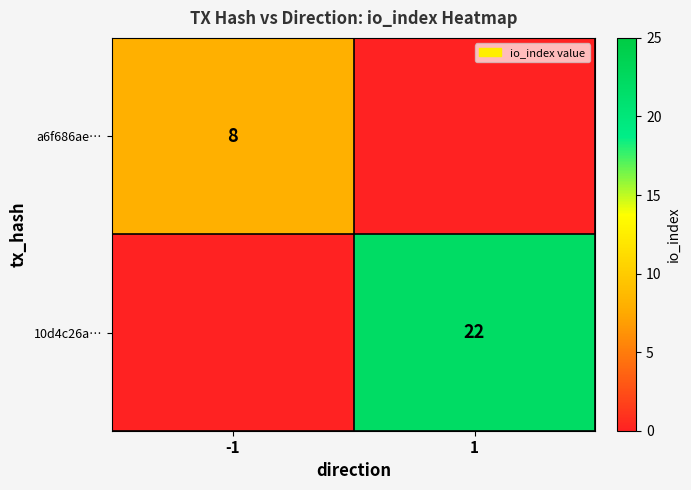

The 10d4c26a… series shows 22 at 1. True or false?

True